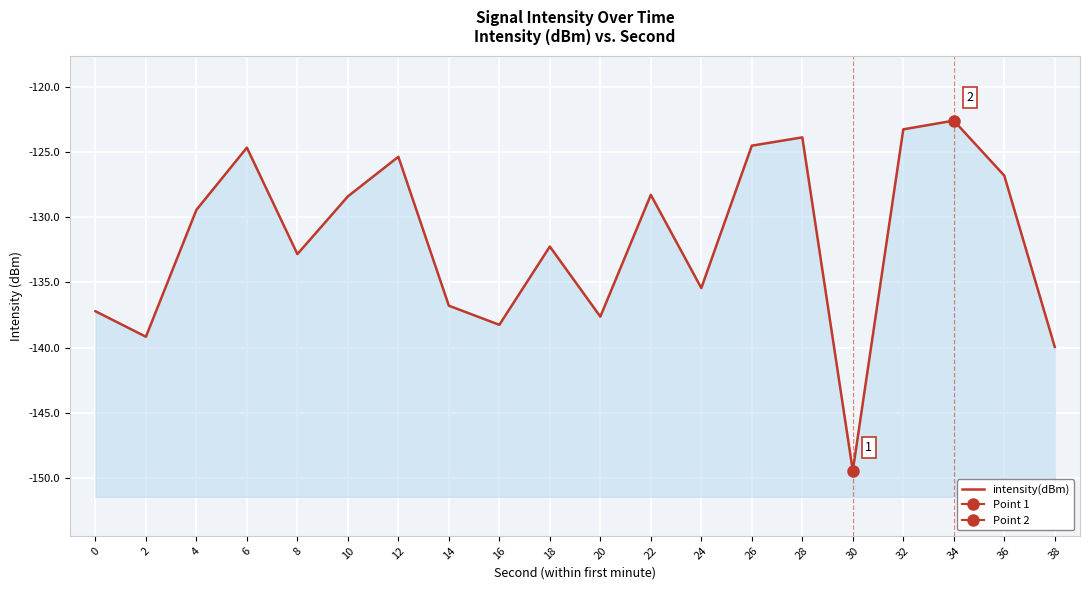

At which label is the value closest to -136?

24